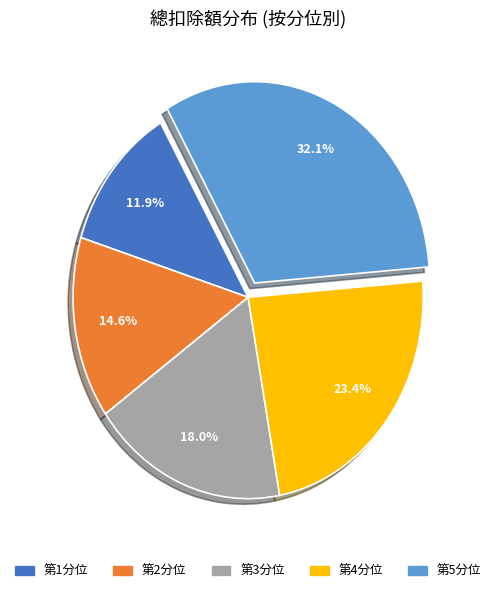

How much of the chart is everything except 第3分位?

82.0%